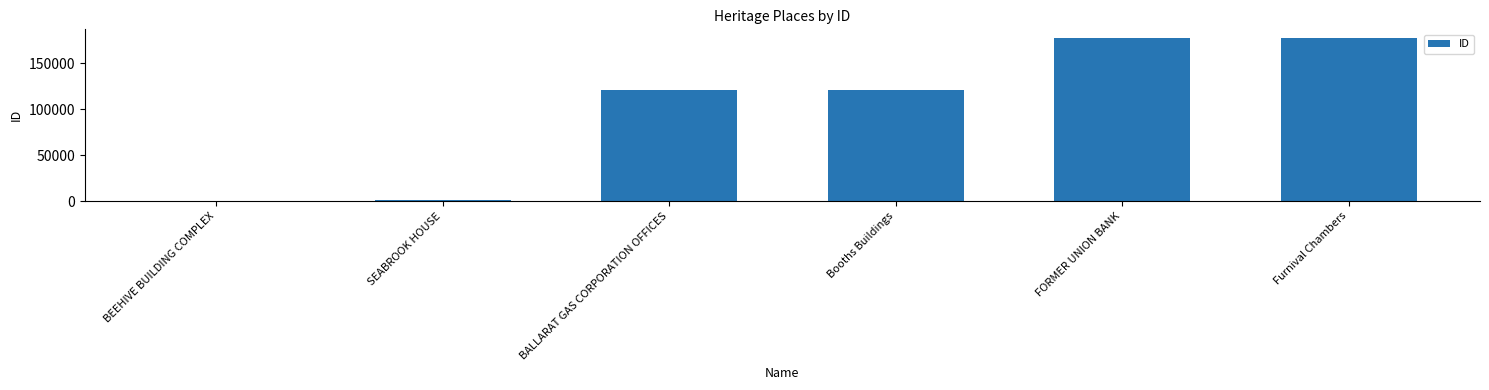

What is the change in value from Booths Buildings to FORMER UNION BANK?

+56482